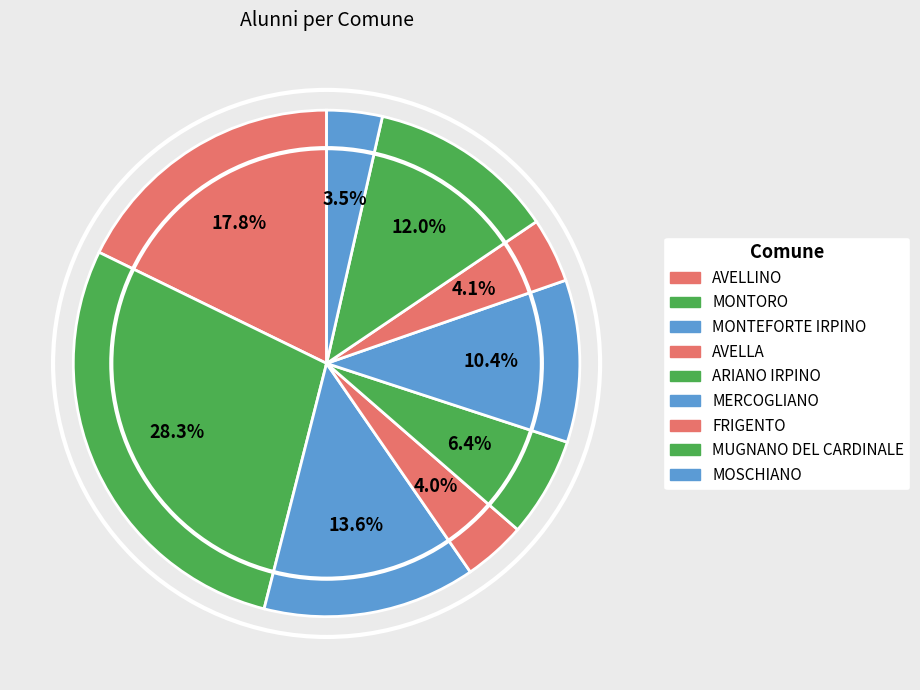

Rank the categories by value from lowest to highest.

MOSCHIANO, AVELLA, FRIGENTO, ARIANO IRPINO, MERCOGLIANO, MUGNANO DEL CARDINALE, MONTEFORTE IRPINO, AVELLINO, MONTORO